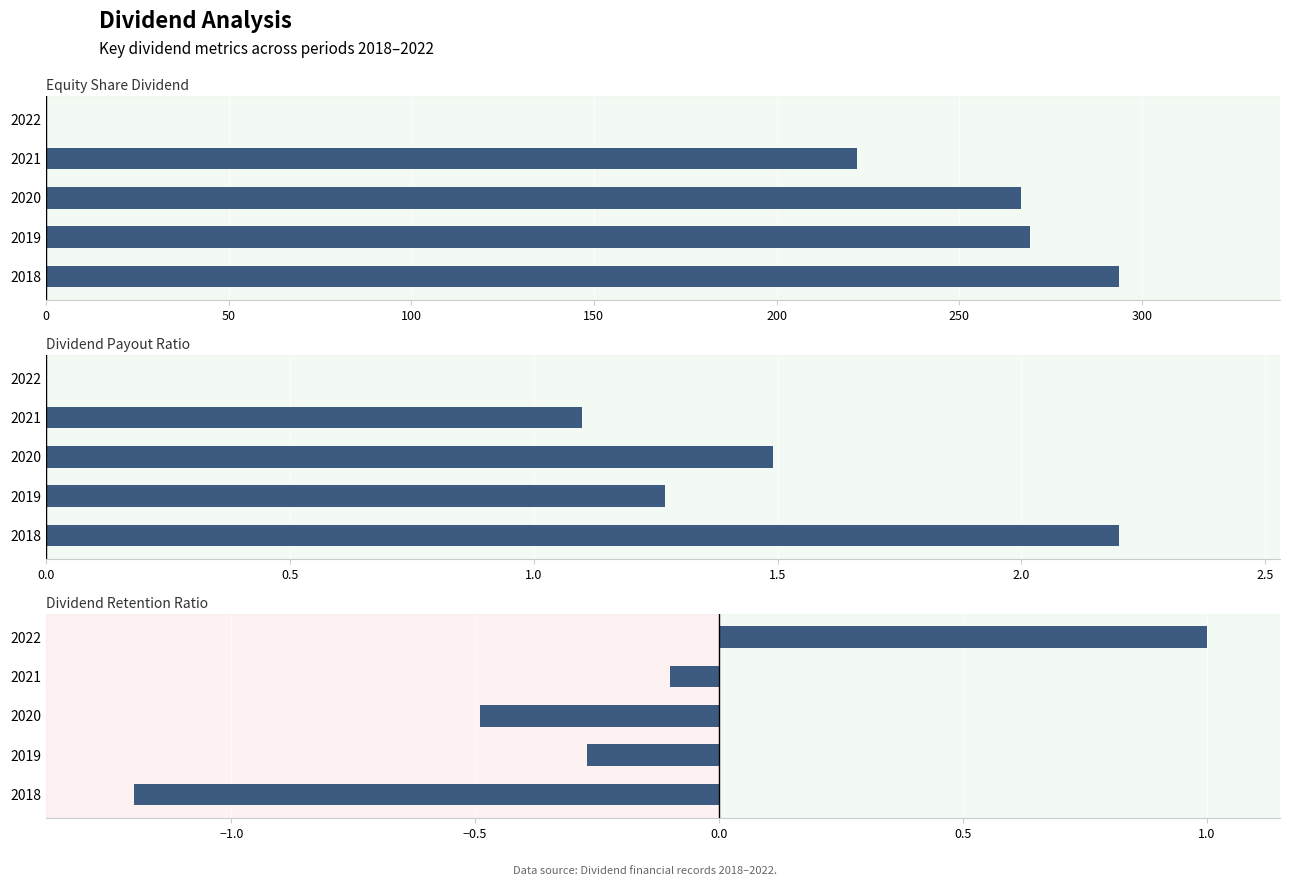

Rank the series by their maximum value, from highest to lowest.

Equity Share Dividend, Dividend Payout Ratio, Dividend Retention Ratio